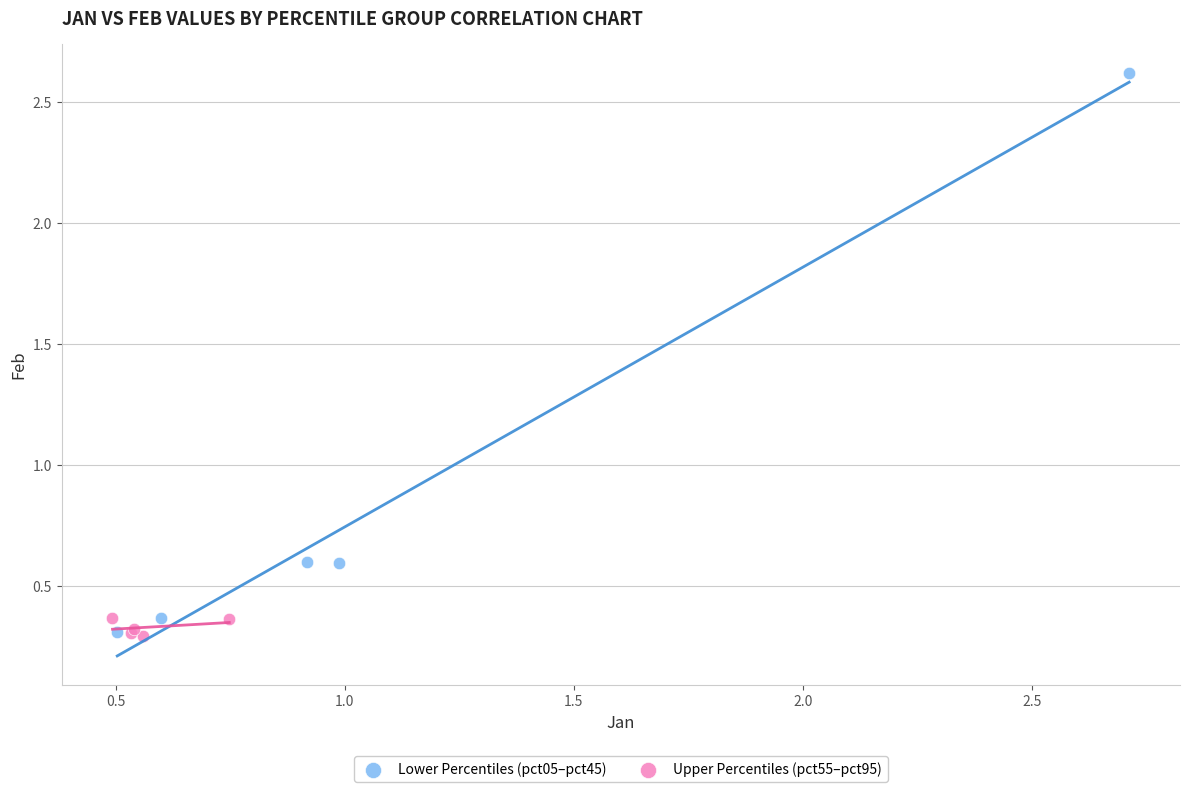

Which series contains the highest Y value?

Lower Percentiles (pct05–pct45)